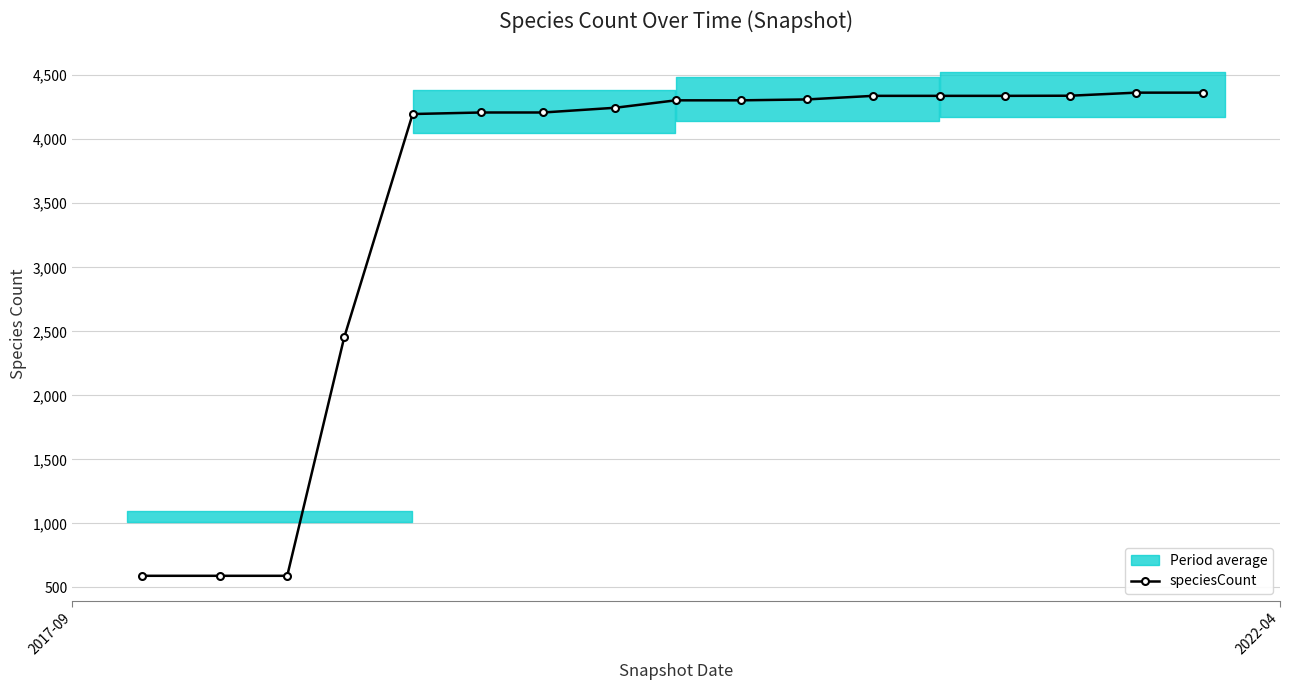

What is the average value?

3535